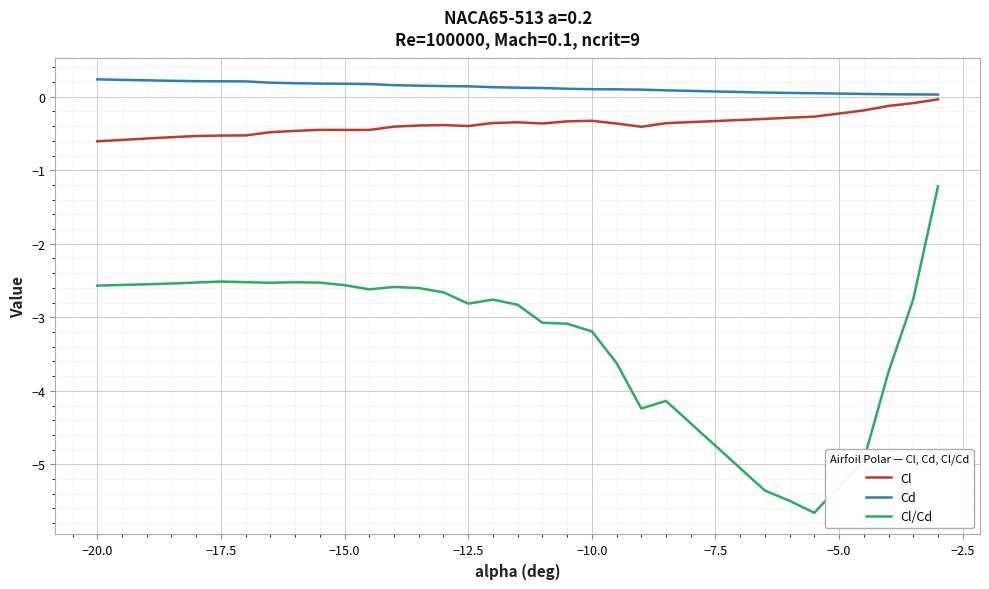

List the series in order of their peak value, highest first.

Cd, Cl, Cl/Cd